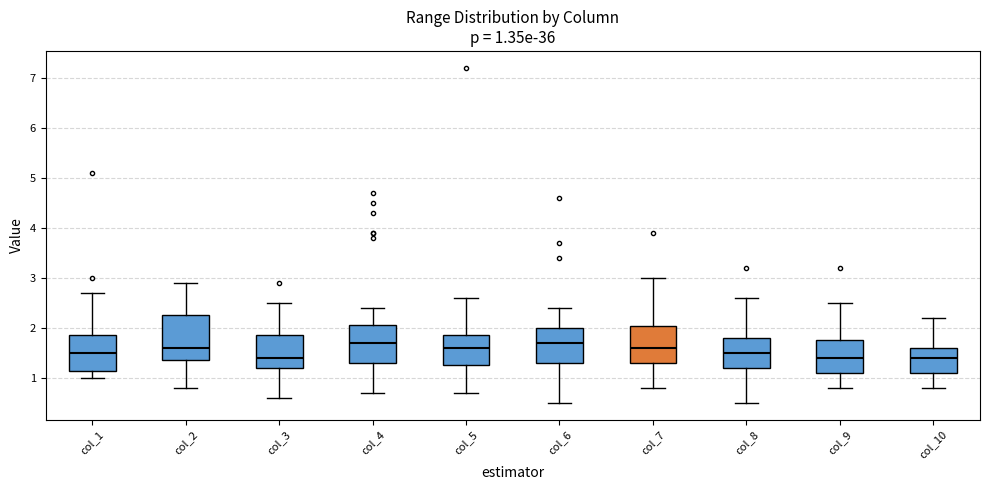

Which box is the tallest, from its lower edge to its upper edge?

col_2